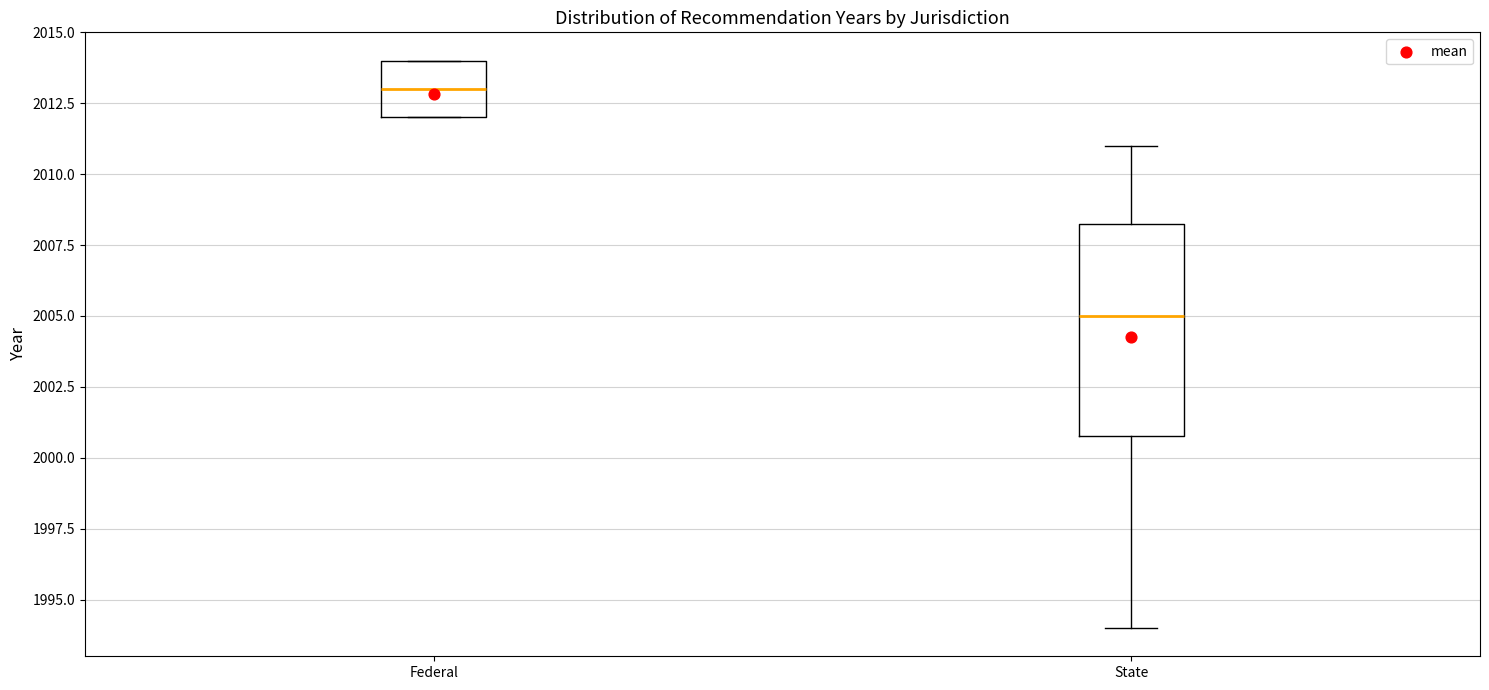

Reading left to right, read every box against the y-axis: the position of its median line, the range the box covers, and the ends of its whiskers. The values are not printed on the chart, so give them approximately, as read against the axis.

Federal: median 2013.0, box 2012.0 to 2014.0, whiskers 2012.0 to 2014.0
State: median 2005.0, box 2001.0 to 2008.5, whiskers 1994.0 to 2011.0